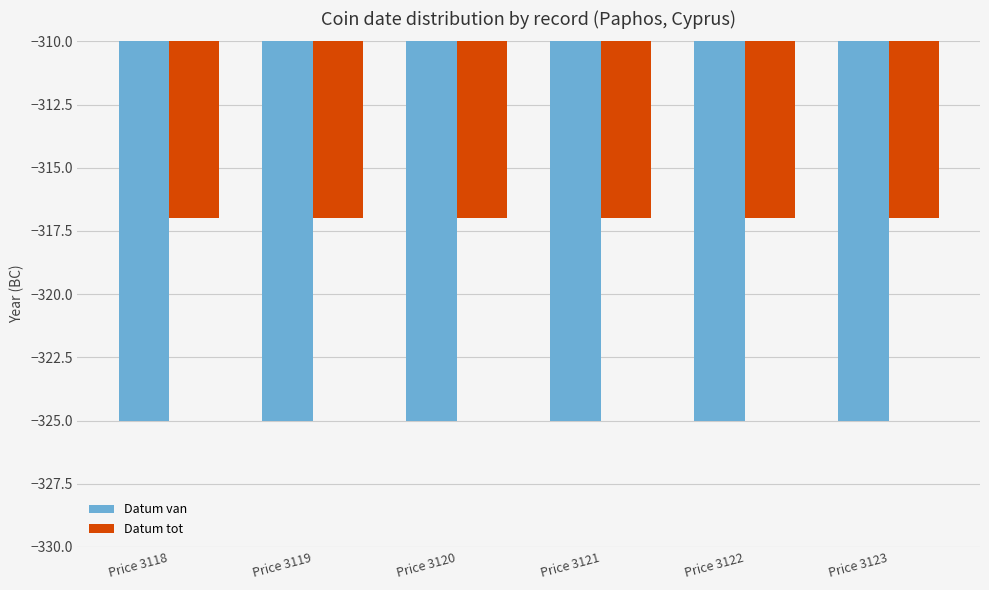

How many bars are there in total?

12